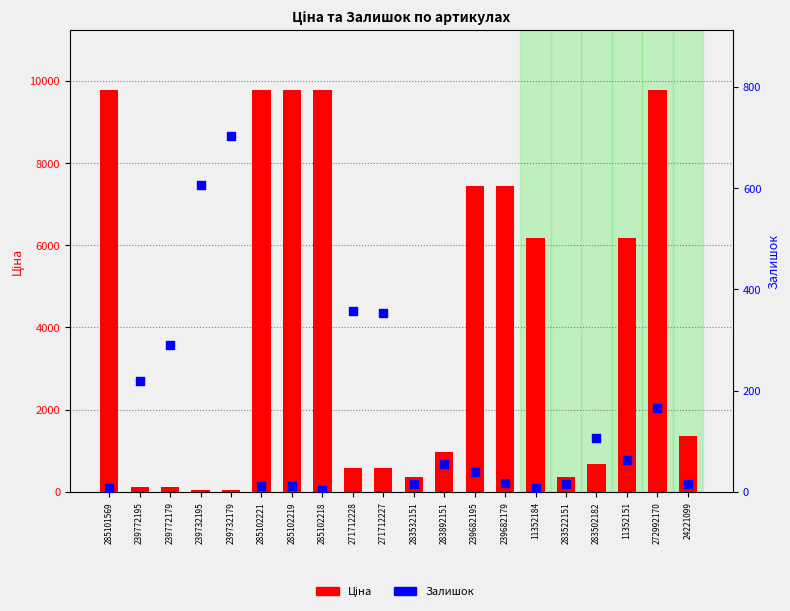

Which series has the largest total across all categories?

Ціна